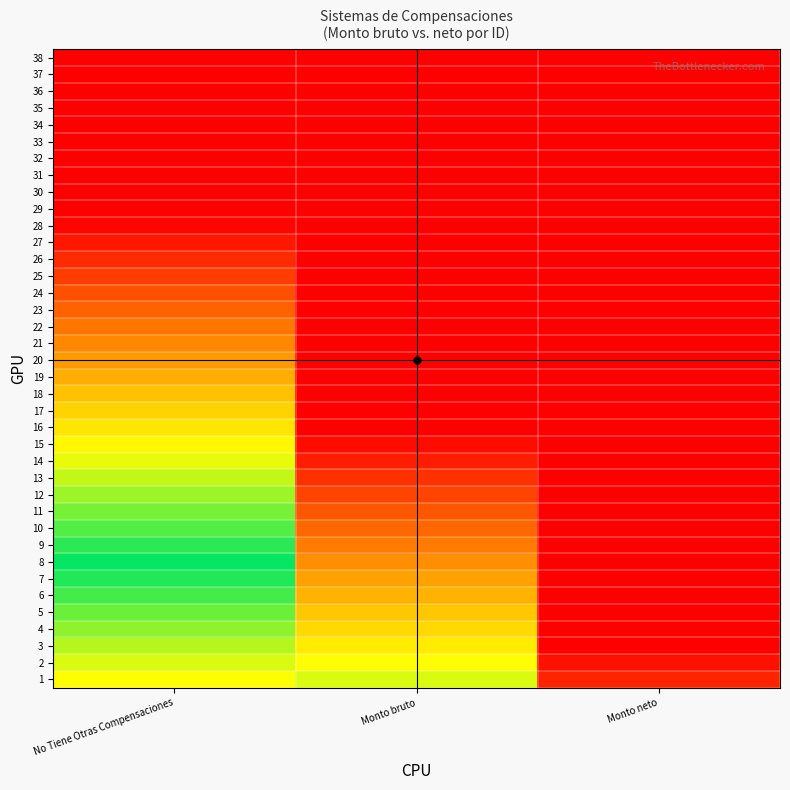

Reading left to right, what are all the values shown in this chart?

1: No Tiene Otras Compensaciones=0.3	Monto bruto=0.6	Monto neto=1.0
2: No Tiene Otras Compensaciones=0.4	Monto bruto=0.7	Monto neto=1.0
3: No Tiene Otras Compensaciones=0.4	Monto bruto=0.7	Monto neto=1.0
4: No Tiene Otras Compensaciones=0.4	Monto bruto=0.7	Monto neto=1.0
5: No Tiene Otras Compensaciones=0.4	Monto bruto=0.7	Monto neto=1.0
6: No Tiene Otras Compensaciones=0.5	Monto bruto=0.8	Monto neto=1.1
7: No Tiene Otras Compensaciones=0.5	Monto bruto=0.8	Monto neto=1.1
8: No Tiene Otras Compensaciones=0.5	Monto bruto=0.8	Monto neto=1.1
9: No Tiene Otras Compensaciones=0.5	Monto bruto=0.8	Monto neto=1.1
10: No Tiene Otras Compensaciones=0.6	Monto bruto=0.9	Monto neto=1.2
11: No Tiene Otras Compensaciones=0.6	Monto bruto=0.9	Monto neto=1.2
12: No Tiene Otras Compensaciones=0.6	Monto bruto=0.9	Monto neto=1.2
13: No Tiene Otras Compensaciones=0.6	Monto bruto=0.9	Monto neto=1.2
14: No Tiene Otras Compensaciones=0.7	Monto bruto=1.0	Monto neto=1.3
15: No Tiene Otras Compensaciones=0.7	Monto bruto=1.0	Monto neto=1.3
16: No Tiene Otras Compensaciones=0.7	Monto bruto=1.0	Monto neto=1.3
17: No Tiene Otras Compensaciones=0.7	Monto bruto=1.0	Monto neto=1.3
18: No Tiene Otras Compensaciones=0.7	Monto bruto=1.1	Monto neto=1.4
19: No Tiene Otras Compensaciones=0.8	Monto bruto=1.1	Monto neto=1.4
20: No Tiene Otras Compensaciones=0.8	Monto bruto=1.1	Monto neto=1.4
21: No Tiene Otras Compensaciones=0.8	Monto bruto=1.1	Monto neto=1.4
22: No Tiene Otras Compensaciones=0.8	Monto bruto=1.2	Monto neto=1.5
23: No Tiene Otras Compensaciones=0.9	Monto bruto=1.2	Monto neto=1.5
24: No Tiene Otras Compensaciones=0.9	Monto bruto=1.2	Monto neto=1.5
25: No Tiene Otras Compensaciones=0.9	Monto bruto=1.2	Monto neto=1.5
26: No Tiene Otras Compensaciones=0.9	Monto bruto=1.3	Monto neto=1.6
27: No Tiene Otras Compensaciones=1.0	Monto bruto=1.3	Monto neto=1.6
28: No Tiene Otras Compensaciones=1.0	Monto bruto=1.3	Monto neto=1.6
29: No Tiene Otras Compensaciones=1.0	Monto bruto=1.3	Monto neto=1.6
30: No Tiene Otras Compensaciones=1.0	Monto bruto=1.3	Monto neto=1.7
31: No Tiene Otras Compensaciones=1.1	Monto bruto=1.4	Monto neto=1.7
32: No Tiene Otras Compensaciones=1.1	Monto bruto=1.4	Monto neto=1.7
33: No Tiene Otras Compensaciones=1.1	Monto bruto=1.4	Monto neto=1.7
34: No Tiene Otras Compensaciones=1.1	Monto bruto=1.4	Monto neto=1.8
35: No Tiene Otras Compensaciones=1.2	Monto bruto=1.5	Monto neto=1.8
36: No Tiene Otras Compensaciones=1.2	Monto bruto=1.5	Monto neto=1.8
37: No Tiene Otras Compensaciones=1.2	Monto bruto=1.5	Monto neto=1.8
38: No Tiene Otras Compensaciones=1.2	Monto bruto=1.5	Monto neto=1.9